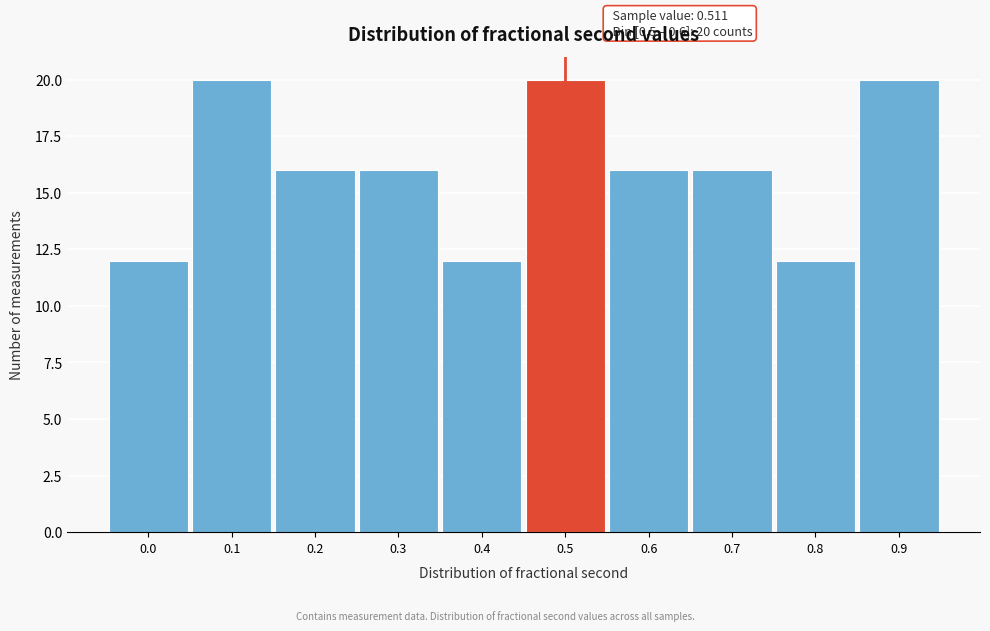

Reading right to left, list all the values displayed in this chart.

20	12	16	16	20	12	16	16	20	12